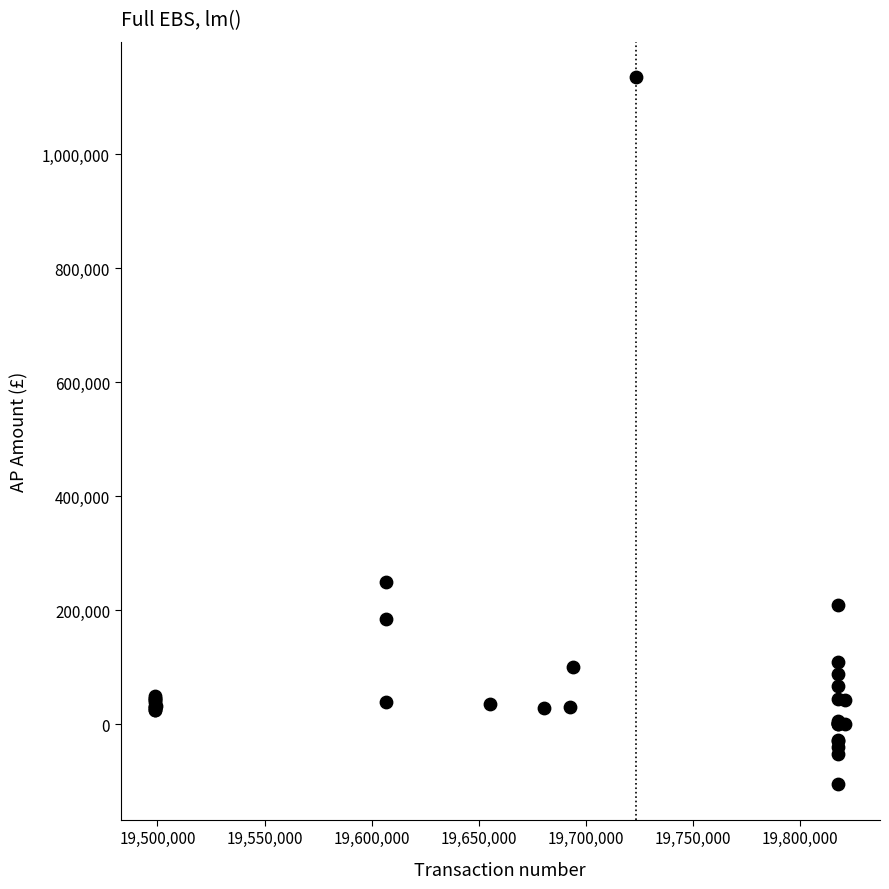

What Y value in the scatter plot is closest to 515091?

250332.0